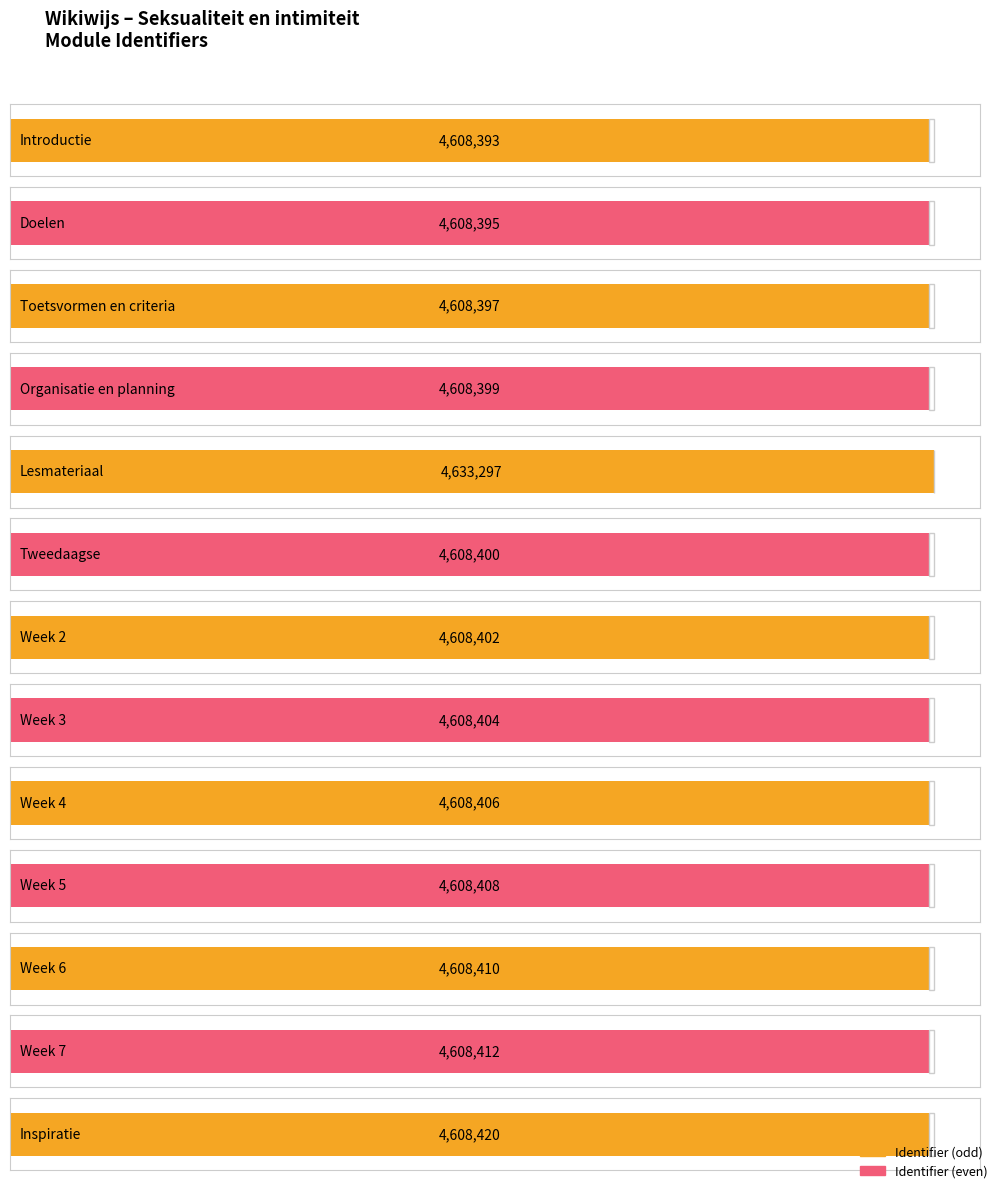

What is the average value?

4610319